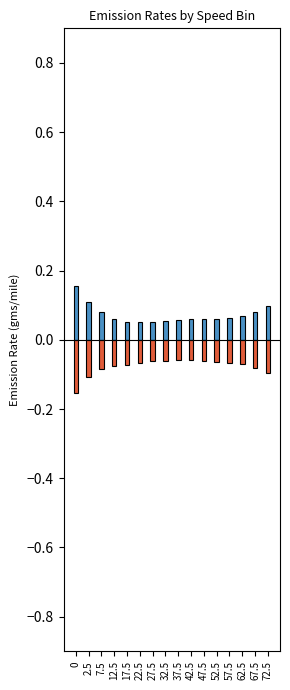

At 47.5, list the series in order from smallest to largest.

Non-Freeway, Freeway